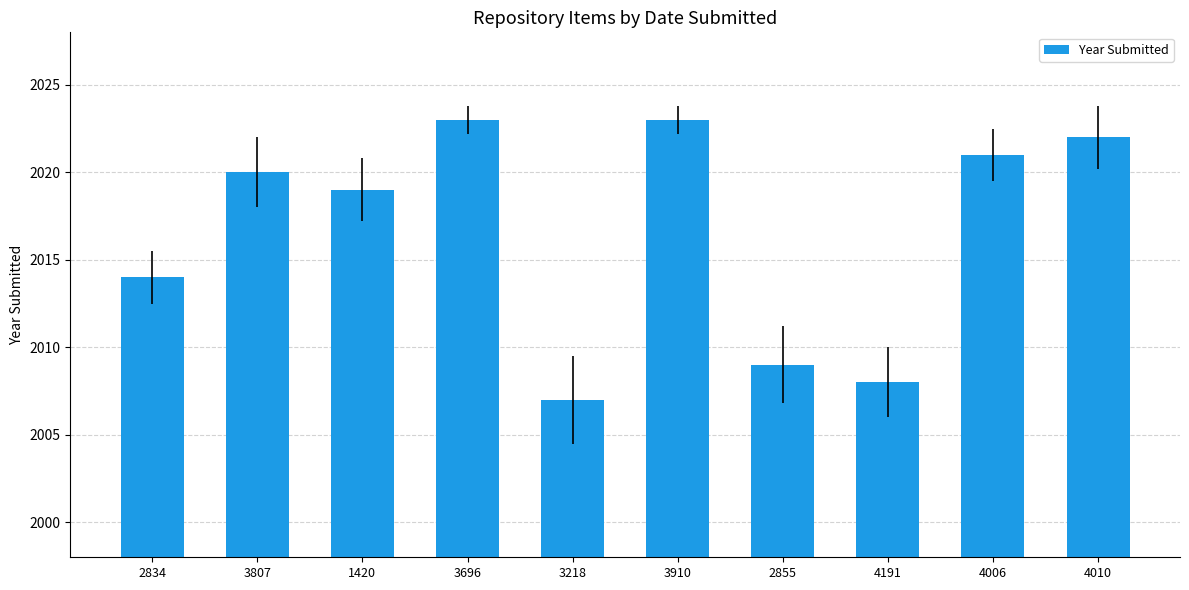

Reading right to left, list all the values displayed in this chart.

2022	2021	2008	2009	2023	2007	2023	2019	2020	2014